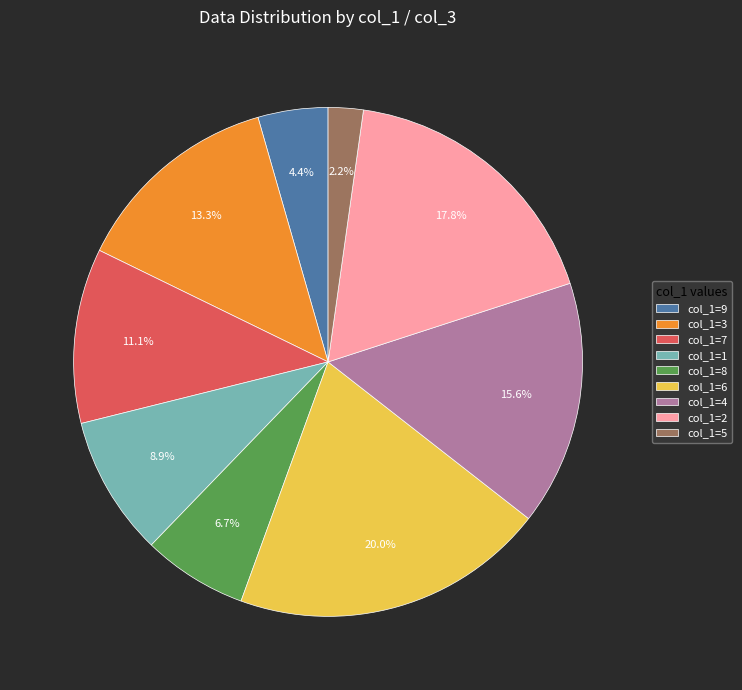

What percentage is the col_1=3 slice, to the nearest percent?

13%